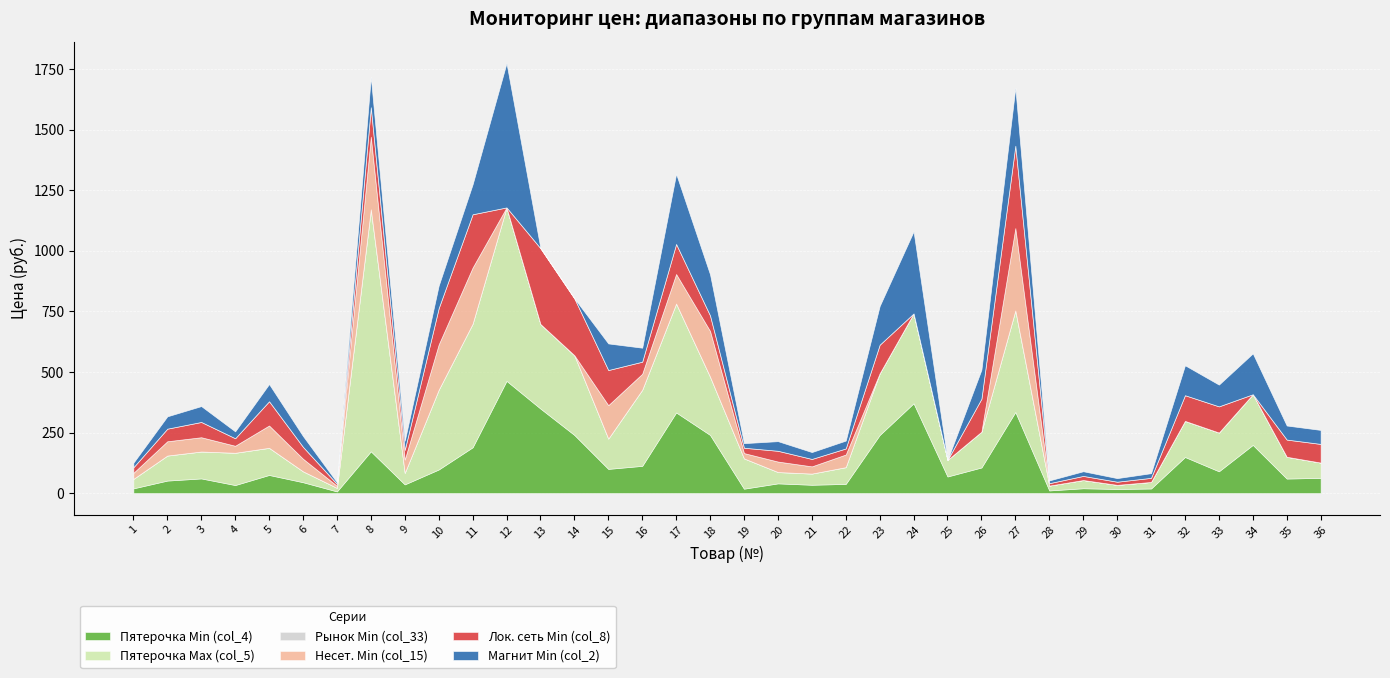

How many data points in Магнит Min (col_2) are less than 57?

17